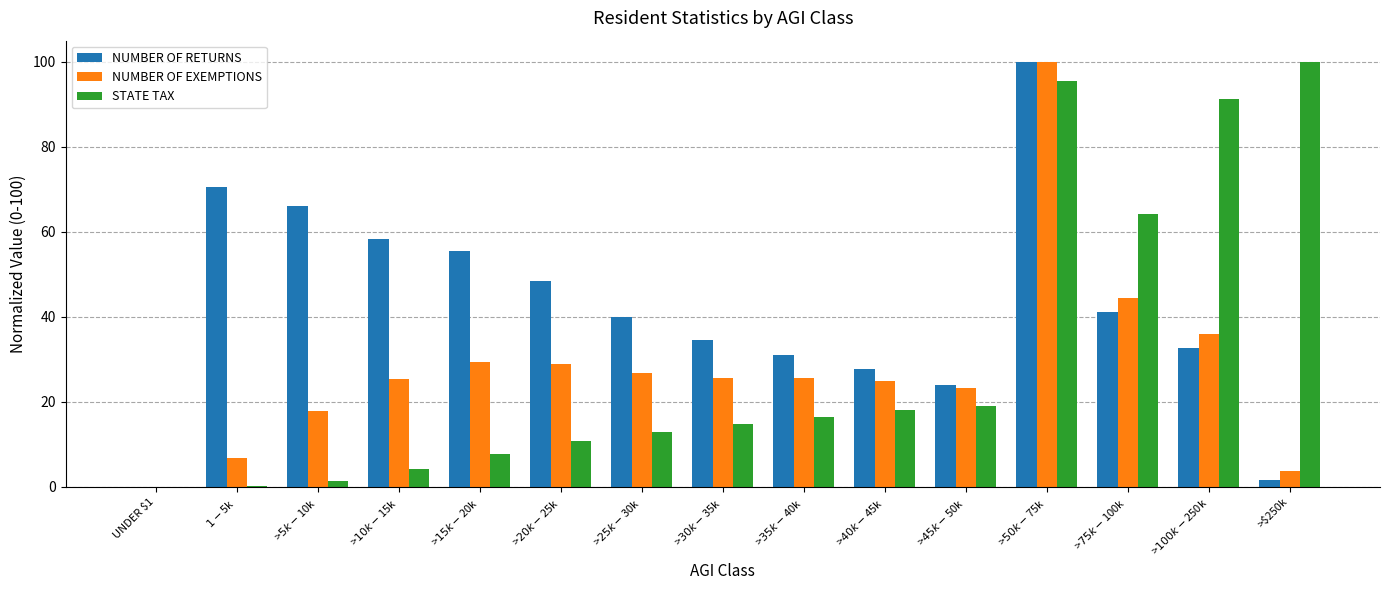

Rank the series at >$10k - $15k from highest to lowest value.

NUMBER OF RETURNS, NUMBER OF EXEMPTIONS, STATE TAX